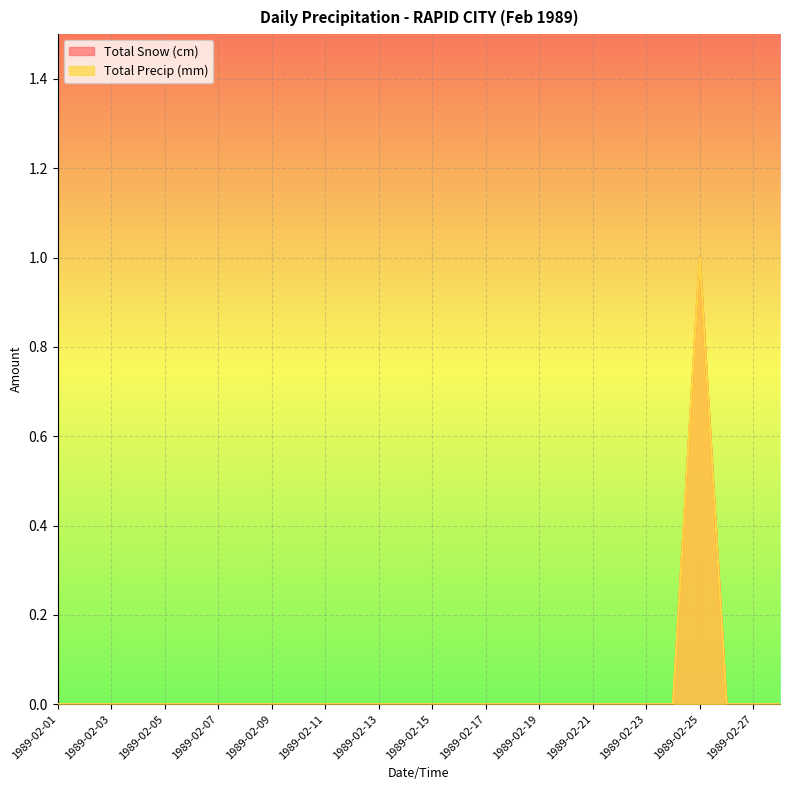

Between 1989-02-16 and 1989-02-23, which is larger?

1989-02-16